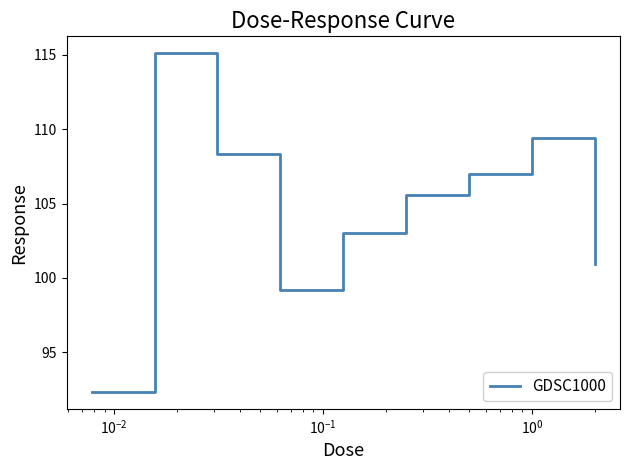

Reading left to right, list all the values displayed in this chart.

92.3	115.1	108.3	99.2	103.0	105.6	107.0	109.4	100.9